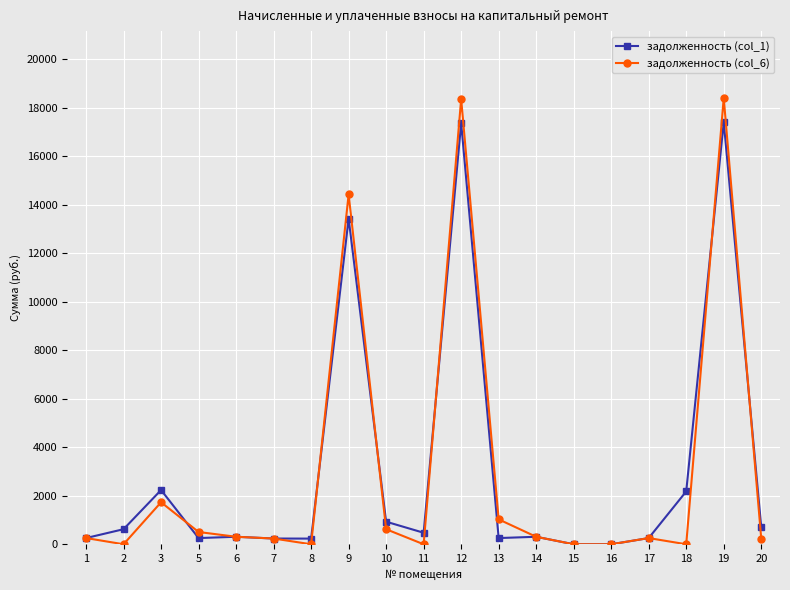

What is the spread (max minus min) of values at 3?

504.3